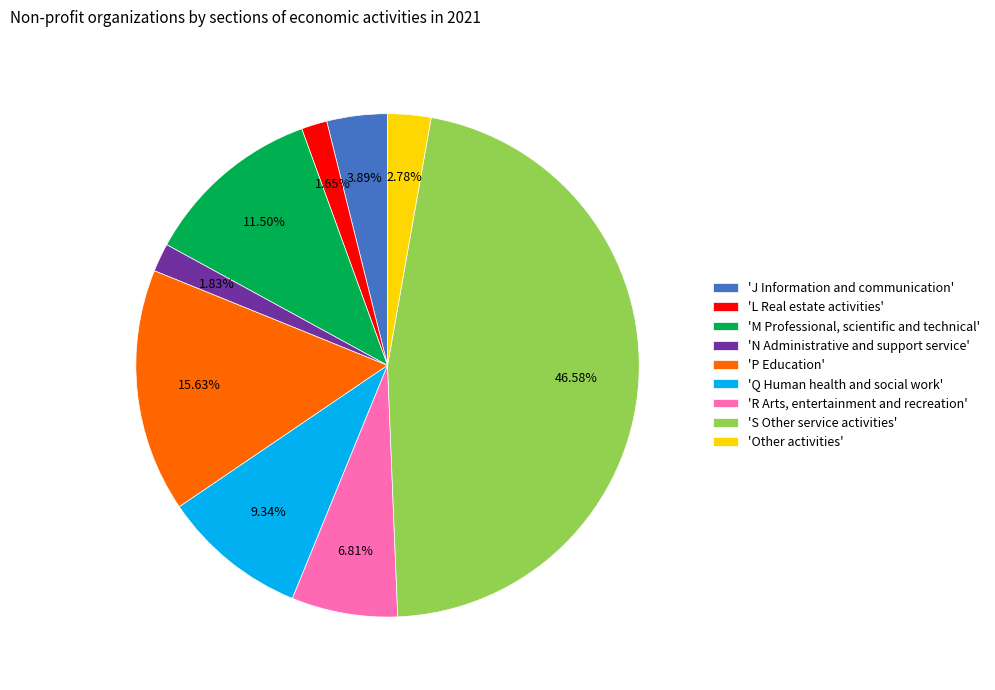

Which category has the biggest portion of the pie?

'S Other service activities'